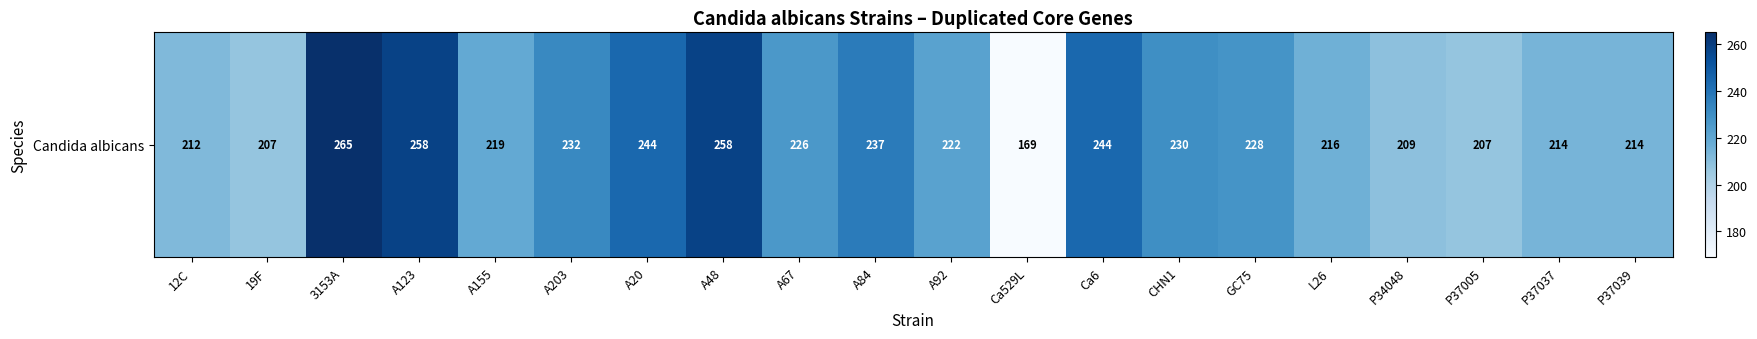

The chart shows a value of 384 at Ca6. True or false?

False